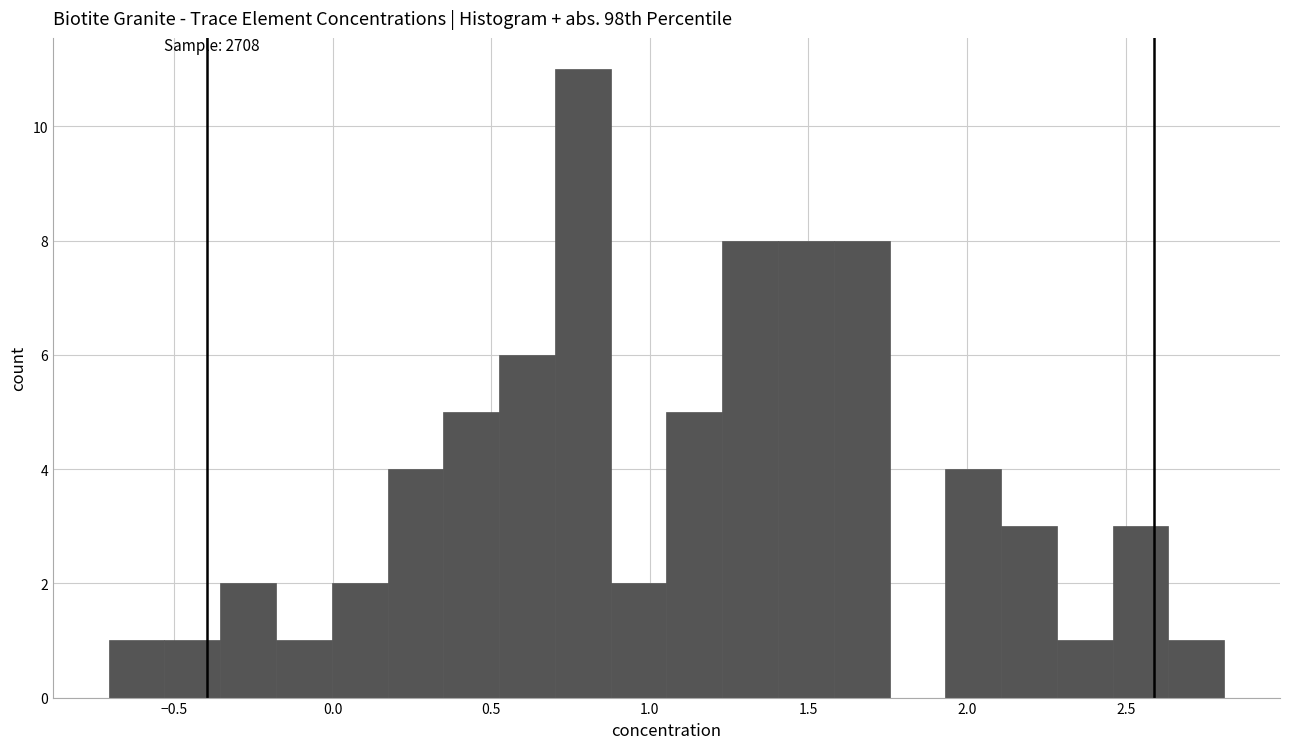

Read against the x-axis, roughly where is the centre of the tallest bar?

0.80